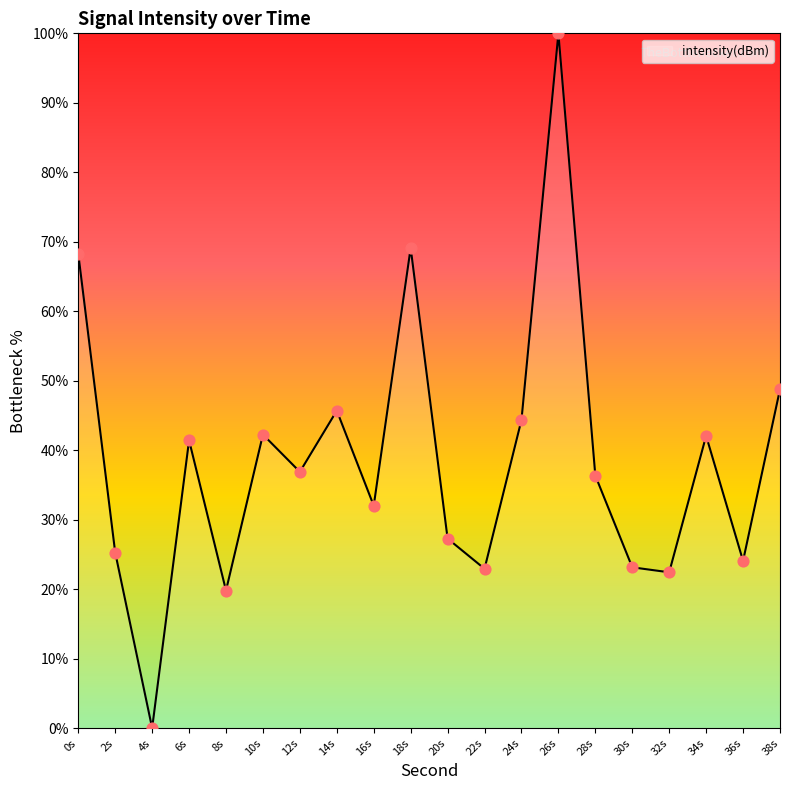

Between 16s and 12s, which is larger?

12s